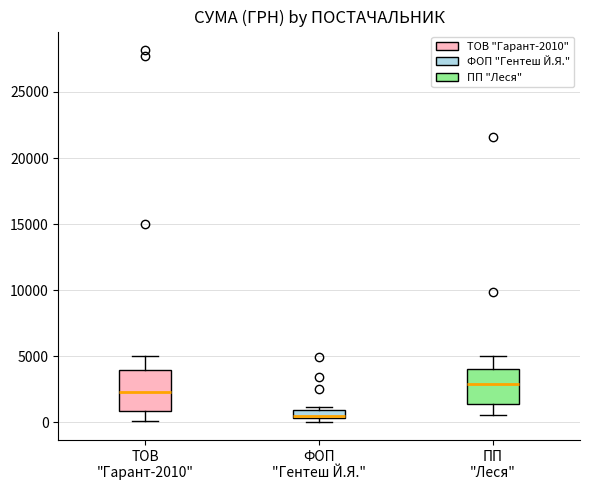

Where is the lower edge of the box for ПП "Леся" on the y-axis? The values are not printed on the chart, so give them approximately, as read against the axis.

1500